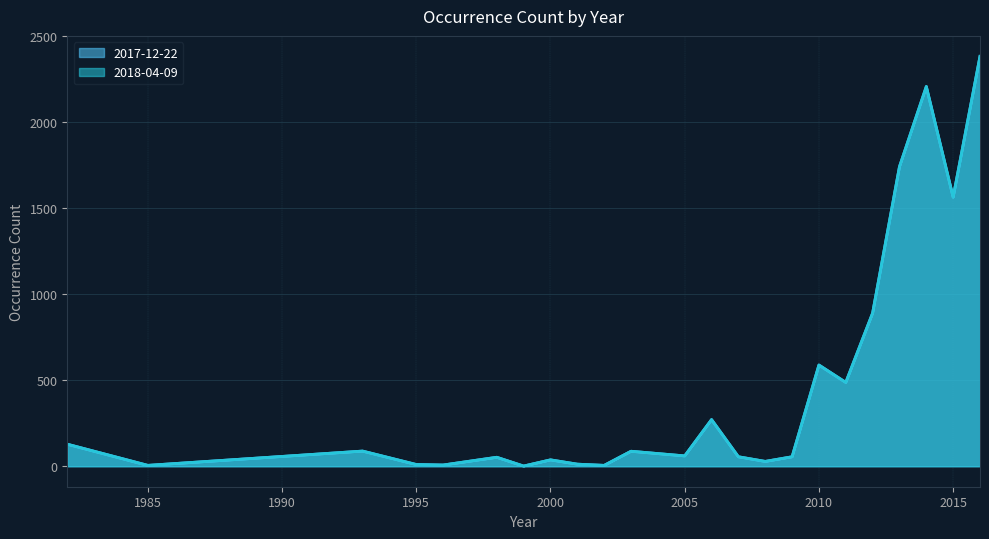

Reading left to right, transcribe all the data shown in this chart.

2017-12-22: 128	5	88	10	7	52	1	37	12	5	87	60	271	55	28	55	588	487	890	1740	2206	1563	2381
2018-04-09: 128	5	88	10	7	52	1	37	12	5	87	60	271	55	28	55	588	487	890	1740	2206	1563	2381